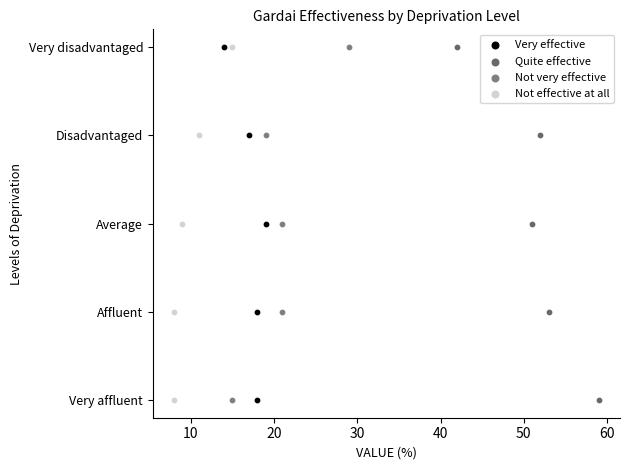

What are all the series names shown in the legend?

Very effective, Quite effective, Not very effective, Not effective at all